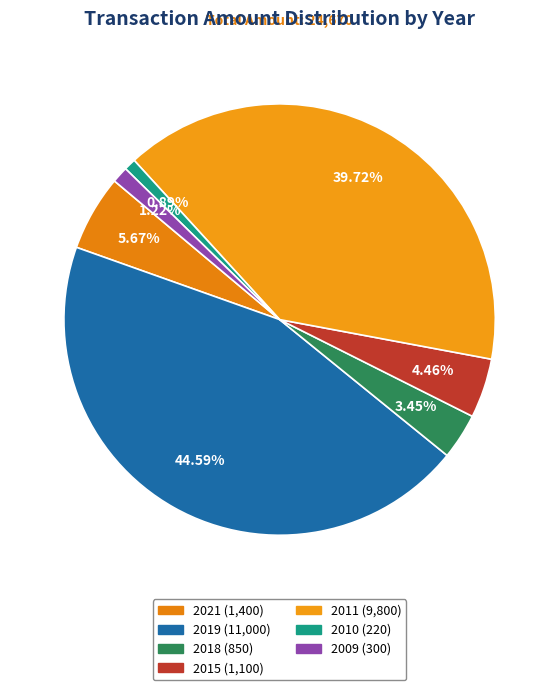

What is the ratio of the value at 2010 to the value at 2021?

0.2